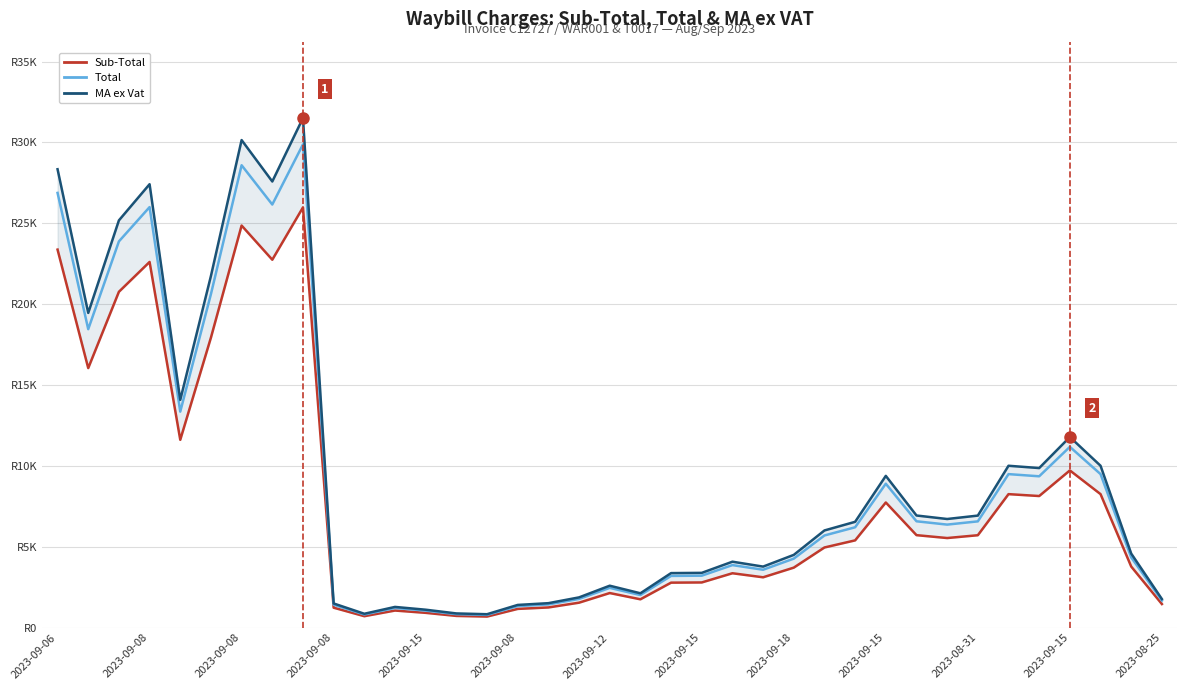

What is the average value of the Sub-Total series?

7822.6